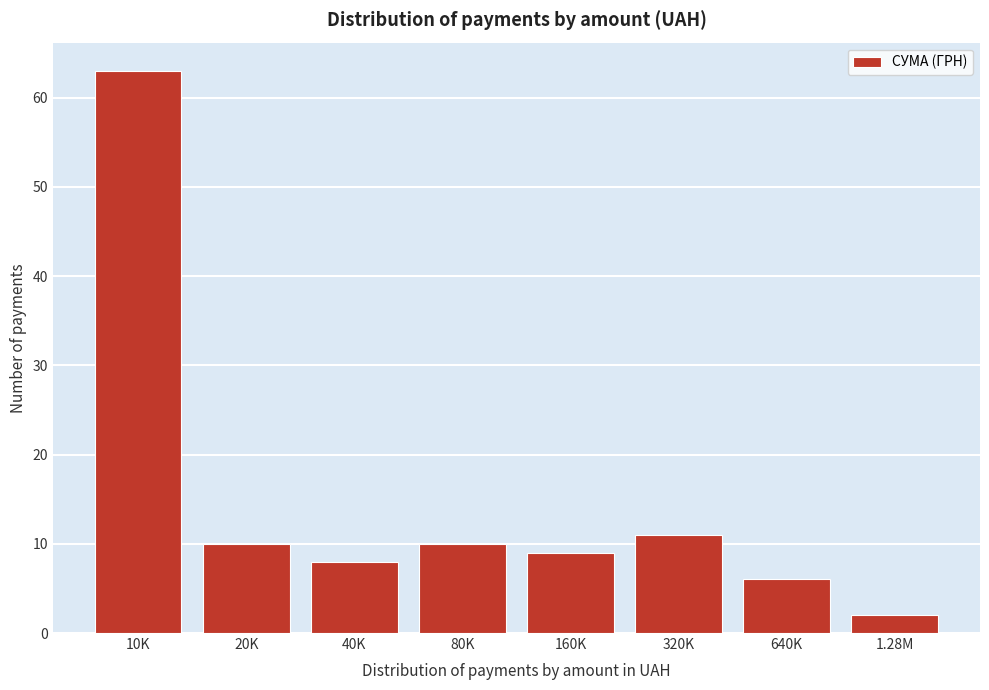

Reading left to right, list all the values displayed in this chart.

63	10	8	10	9	11	6	2